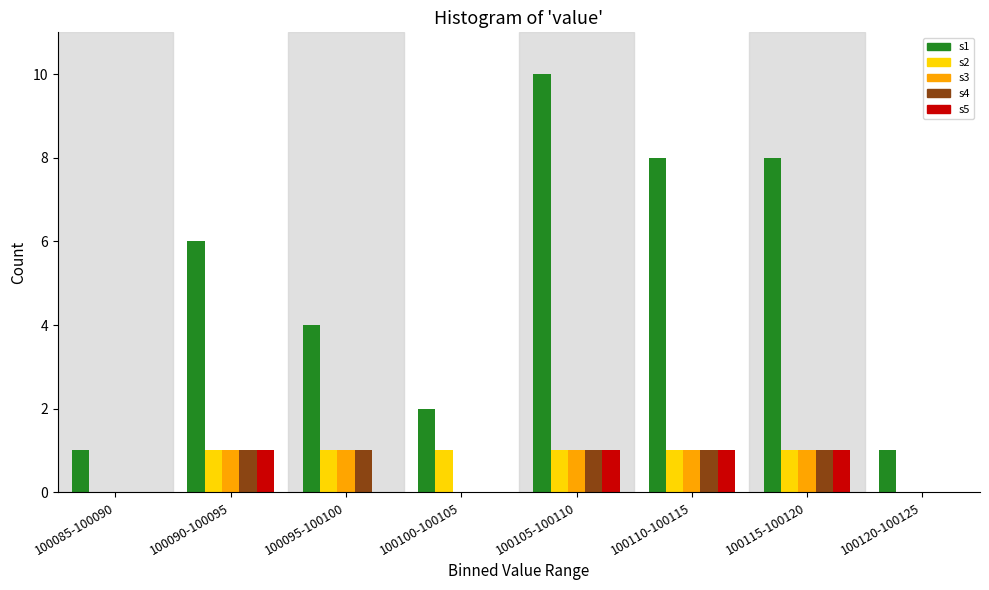

What is the greatest value displayed?

10